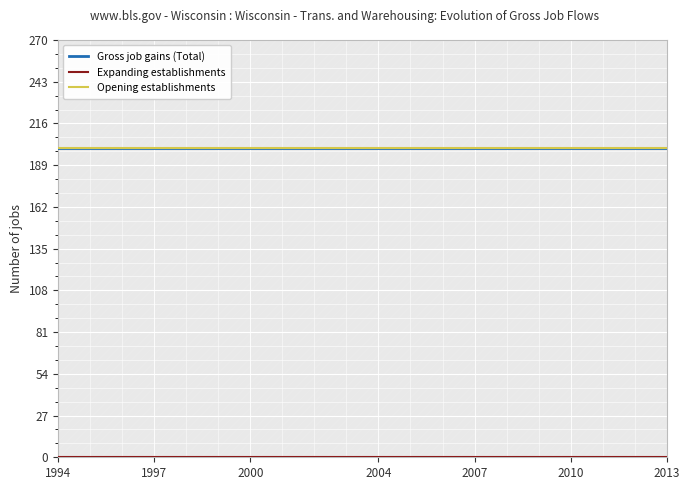

What is the approximate value of Gross job gains (Total) at 2007?

200